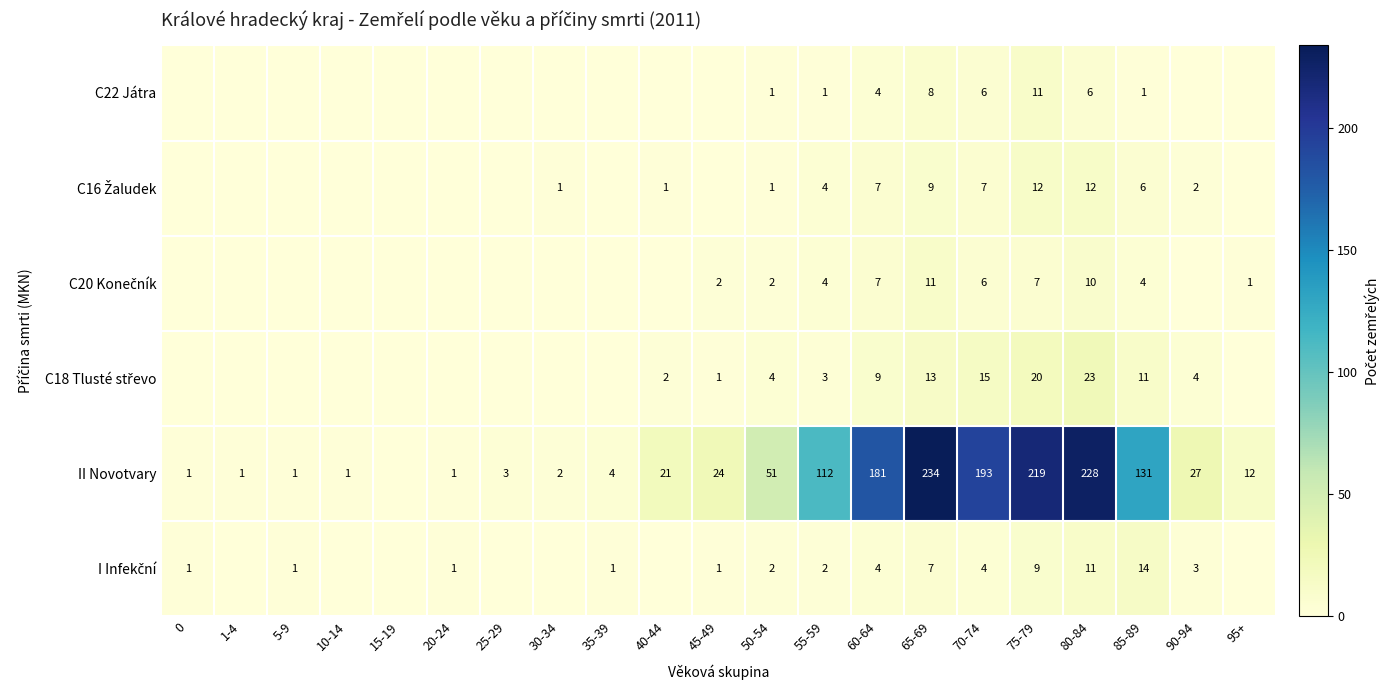

At which category does the chart reach its minimum across all series?

1-4